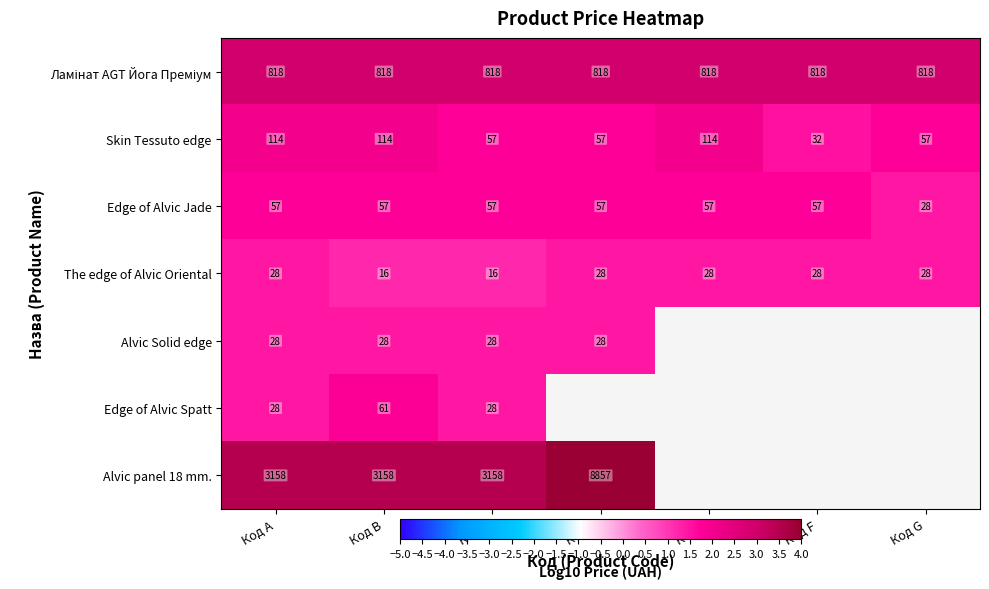

What is the maximum value shown in the chart?

3.9